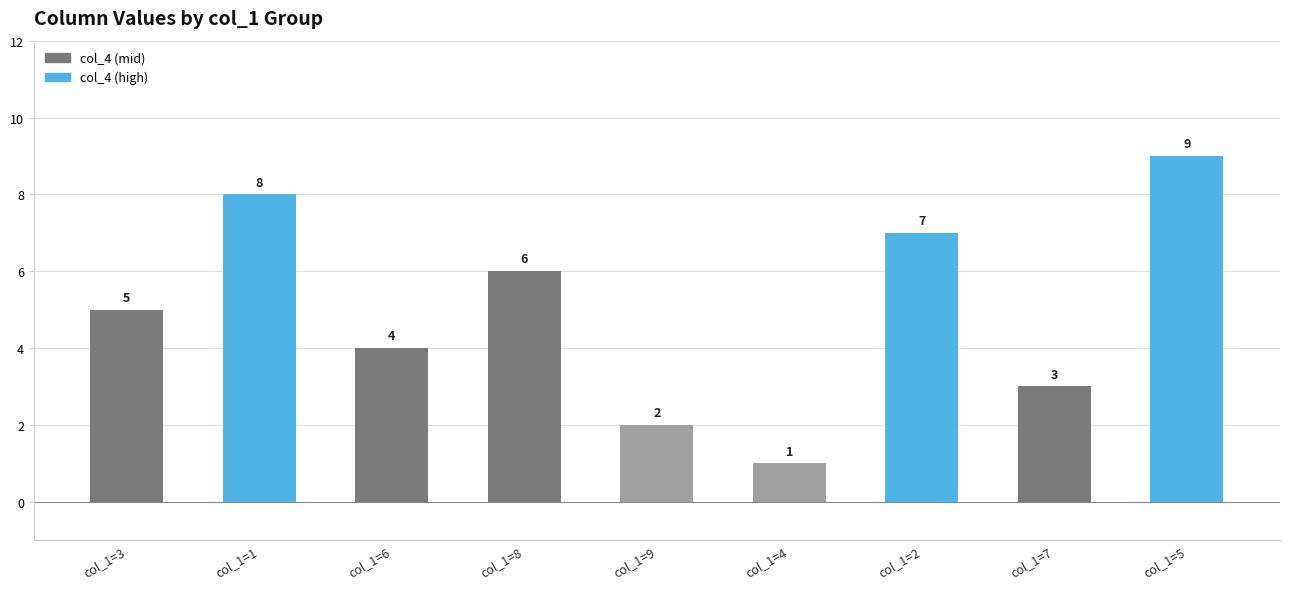

Which has a higher value, col_1=2 or col_1=8?

col_1=2